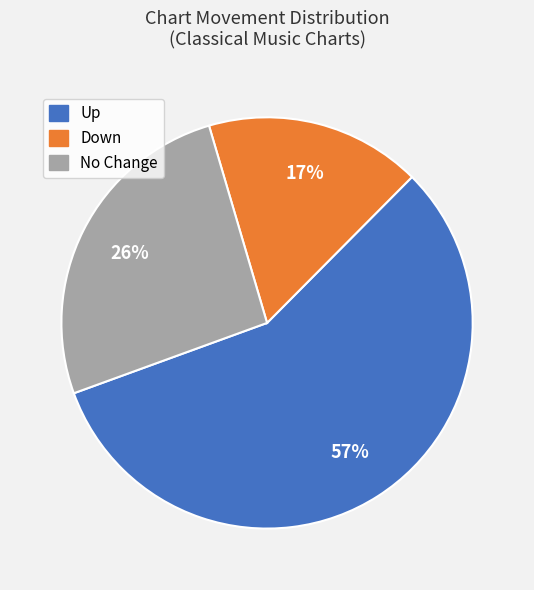

Count the number of slices in the pie.

3